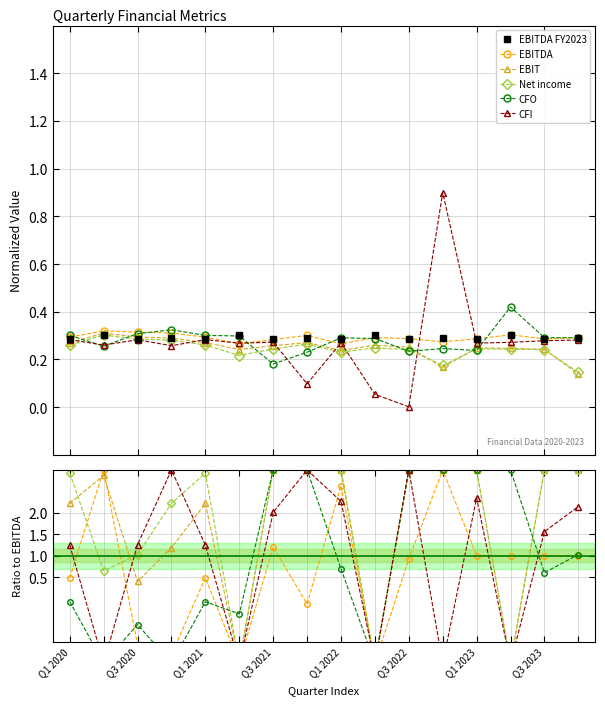

Reading left to right, transcribe all the data shown in this chart.

EBITDA FY2023: Q1 2020=0.3	Q2 2020=0.3	Q3 2020=0.3	Q4 2020=0.3	Q1 2021=0.3	Q2 2021=0.3	Q3 2021=0.3	Q4 2021=0.3	Q1 2022=0.3	Q2 2022=0.3	Q3 2022=0.3	Q4 2022=0.3	Q1 2023=0.3	Q2 2023=0.3	Q3 2023=0.3	Q4 2023=0.3
EBITDA: Q1 2020=0.3	Q2 2020=0.3	Q3 2020=0.3	Q4 2020=0.3	Q1 2021=0.3	Q2 2021=0.3	Q3 2021=0.3	Q4 2021=0.3	Q1 2022=0.3	Q2 2022=0.3	Q3 2022=0.3	Q4 2022=0.3	Q1 2023=0.3	Q2 2023=0.3	Q3 2023=0.3	Q4 2023=0.3
EBIT: Q1 2020=0.3	Q2 2020=0.3	Q3 2020=0.3	Q4 2020=0.3	Q1 2021=0.3	Q2 2021=0.2	Q3 2021=0.3	Q4 2021=0.3	Q1 2022=0.2	Q2 2022=0.3	Q3 2022=0.3	Q4 2022=0.2	Q1 2023=0.2	Q2 2023=0.2	Q3 2023=0.2	Q4 2023=0.1
Net income: Q1 2020=0.3	Q2 2020=0.3	Q3 2020=0.3	Q4 2020=0.3	Q1 2021=0.3	Q2 2021=0.2	Q3 2021=0.2	Q4 2021=0.3	Q1 2022=0.2	Q2 2022=0.2	Q3 2022=0.2	Q4 2022=0.2	Q1 2023=0.2	Q2 2023=0.2	Q3 2023=0.2	Q4 2023=0.1
CFO: Q1 2020=0.3	Q2 2020=0.3	Q3 2020=0.3	Q4 2020=0.3	Q1 2021=0.3	Q2 2021=0.3	Q3 2021=0.2	Q4 2021=0.2	Q1 2022=0.3	Q2 2022=0.3	Q3 2022=0.2	Q4 2022=0.2	Q1 2023=0.2	Q2 2023=0.4	Q3 2023=0.3	Q4 2023=0.3
CFI: Q1 2020=0.3	Q2 2020=0.3	Q3 2020=0.3	Q4 2020=0.3	Q1 2021=0.3	Q2 2021=0.3	Q3 2021=0.3	Q4 2021=0.1	Q1 2022=0.3	Q2 2022=0.1	Q3 2022=0.0	Q4 2022=0.9	Q1 2023=0.3	Q2 2023=0.3	Q3 2023=0.3	Q4 2023=0.3